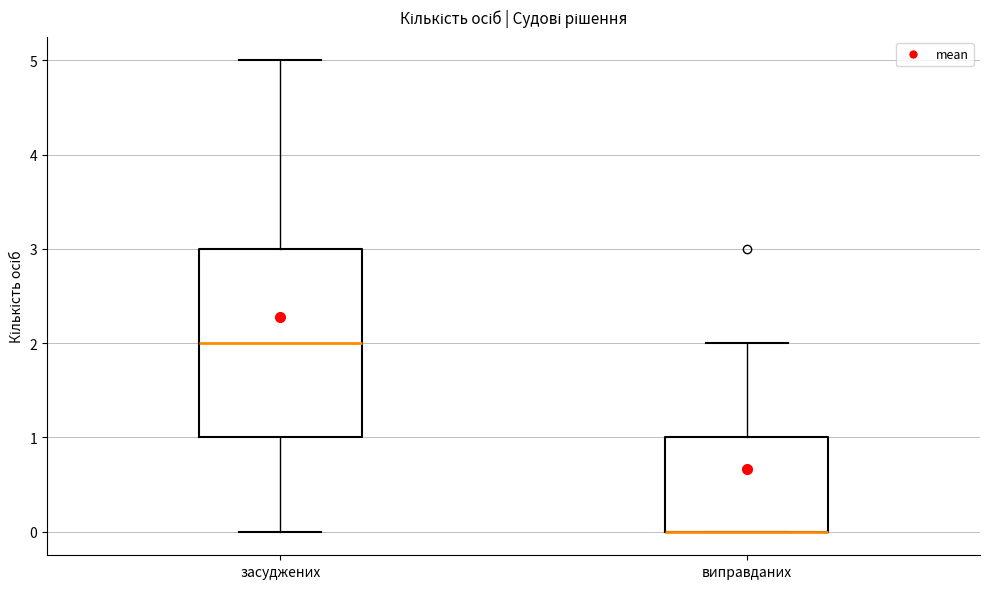

Where is the lower edge of the box for виправданих on the y-axis? The values are not printed on the chart, so give them approximately, as read against the axis.

0